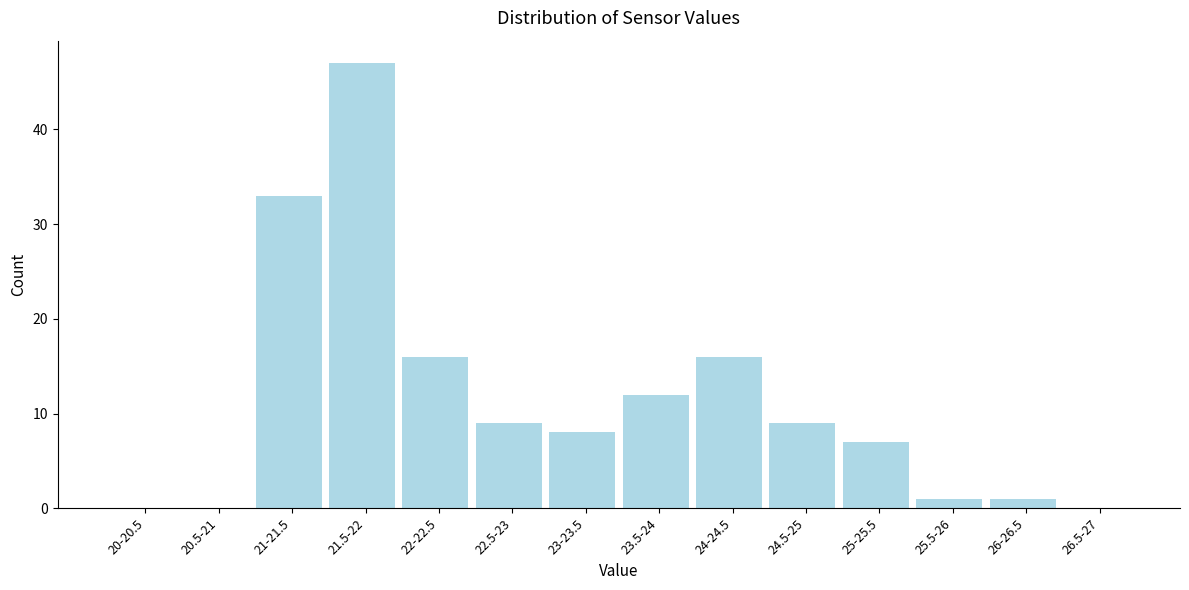

Reading right to left, list all the values displayed in this chart.

26.5-27=0	26-26.5=1	25.5-26=1	25-25.5=7	24.5-25=9	24-24.5=16	23.5-24=12	23-23.5=8	22.5-23=9	22-22.5=16	21.5-22=47	21-21.5=33	20.5-21=0	20-20.5=0